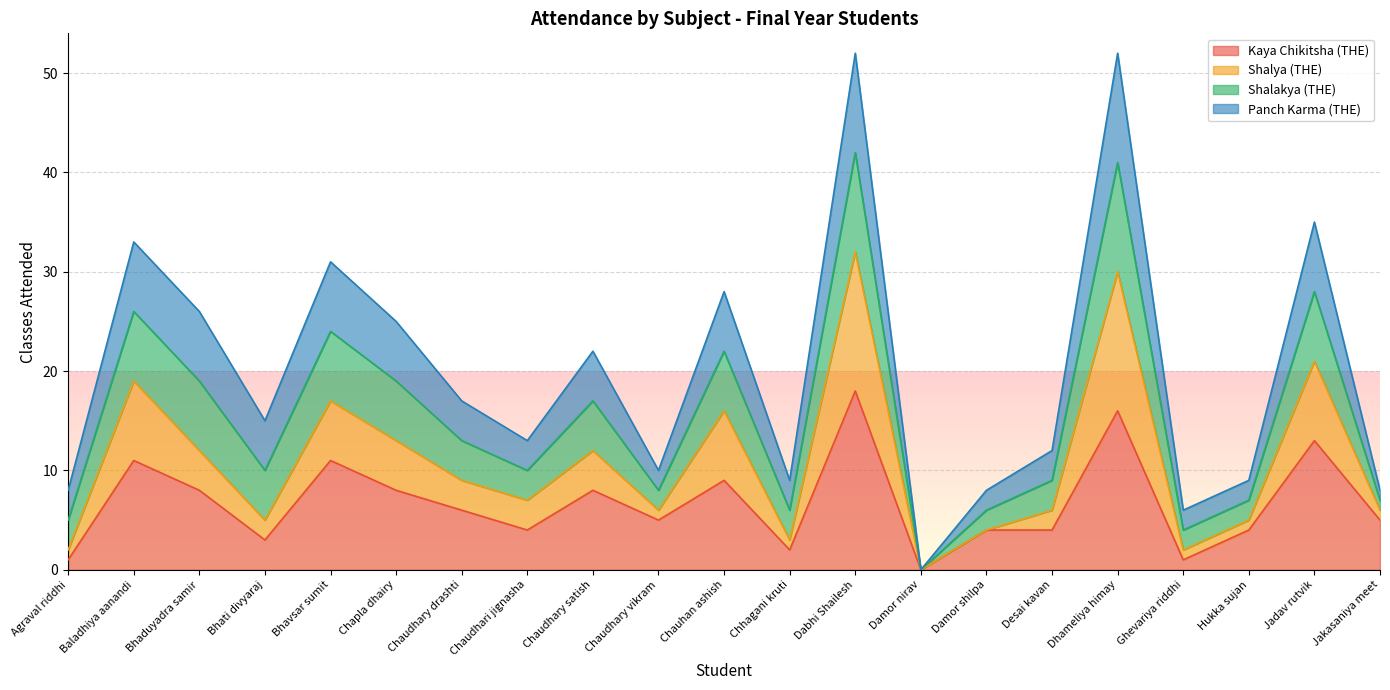

True or false: Shalya (THE) and Kaya Chikitsha (THE) cross at least once.

False